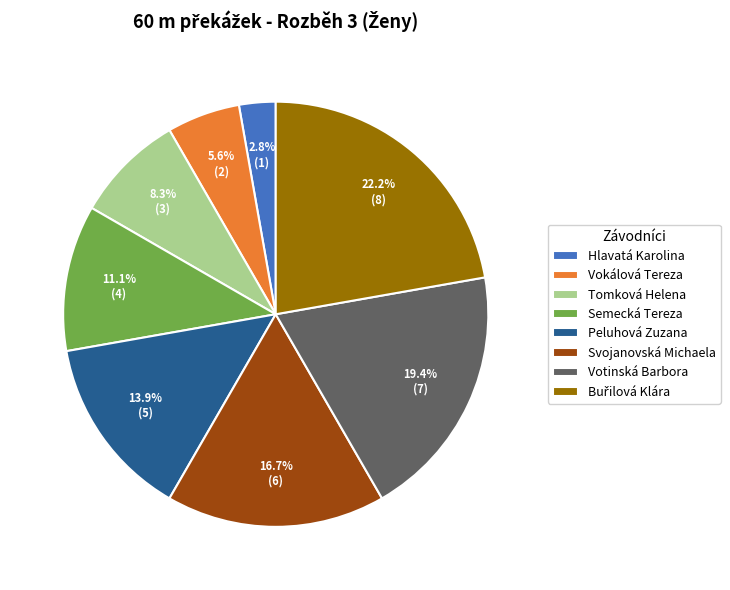

To the nearest percent, what percentage of the pie is Tomková Helena?

8%